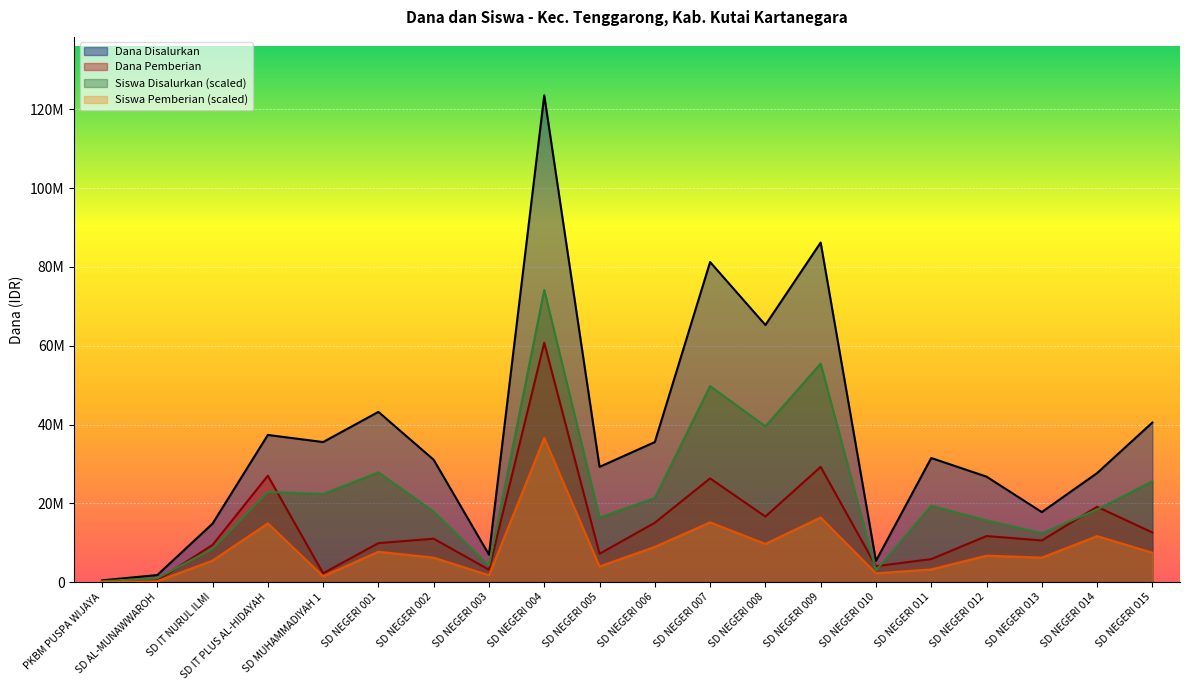

Which series changed the most between SD AL-MUNAWWAROH and SD NEGERI 012?

Dana Disalurkan